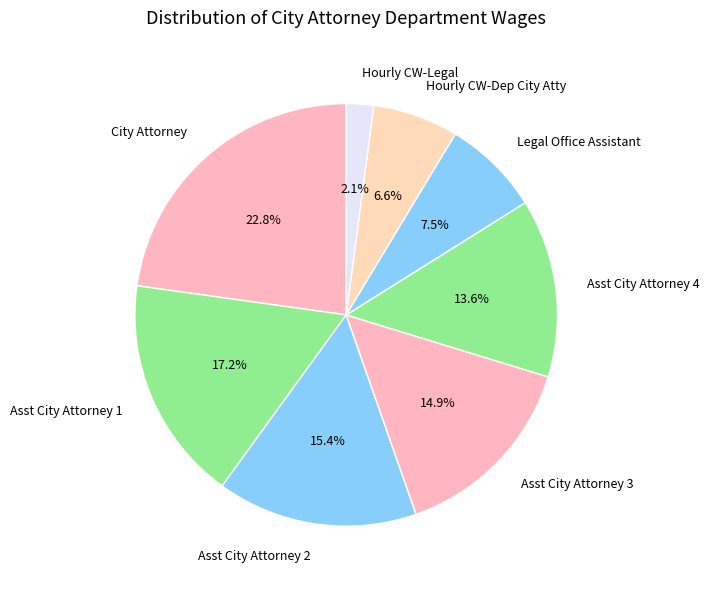

What is the largest slice in the pie chart?

City Attorney